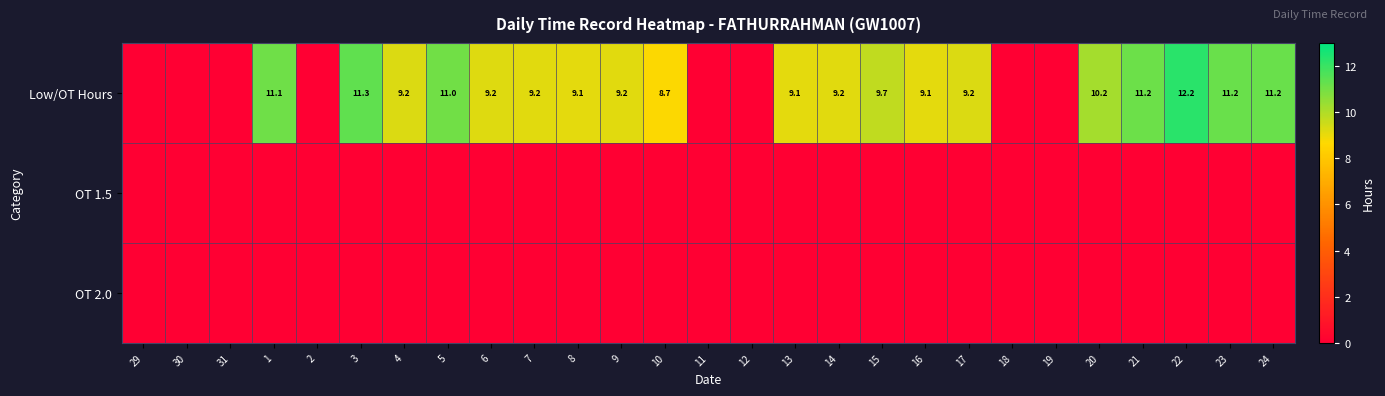

The Low/OT Hours series shows 10.2 at 20. True or false?

True